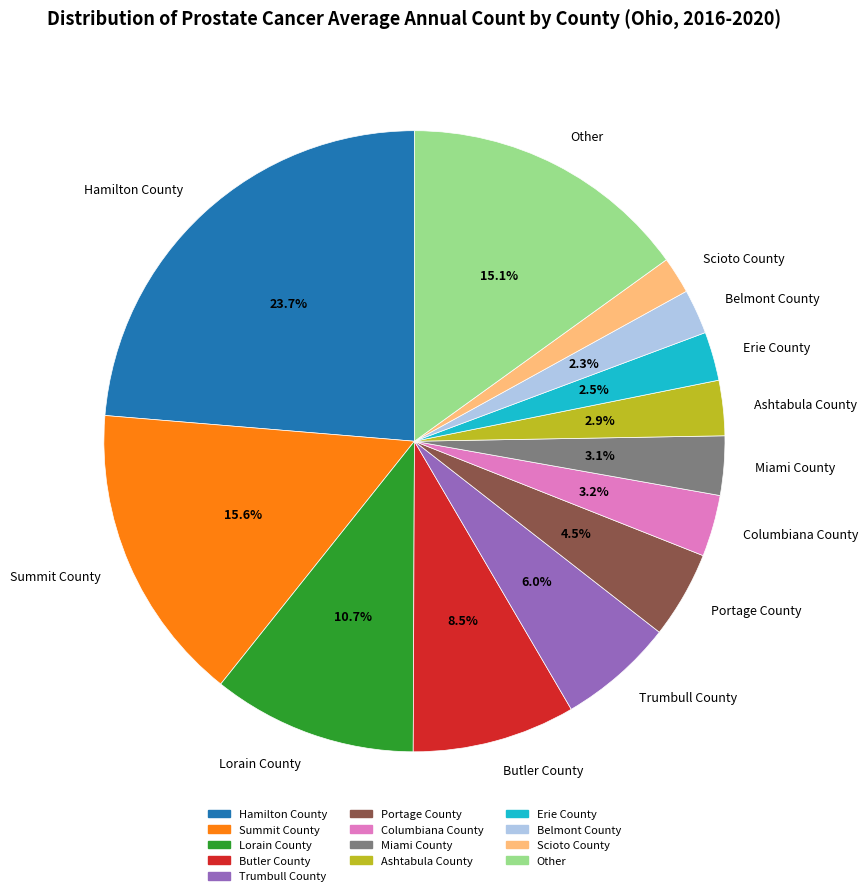

Is there a majority slice in this chart?

No